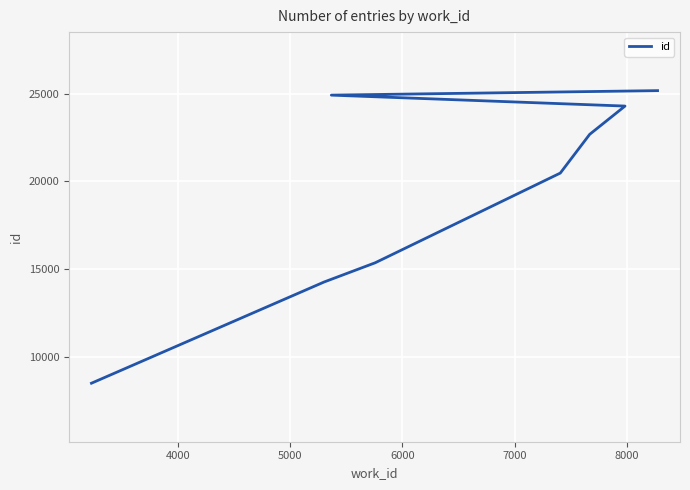

What is the average value?

19458